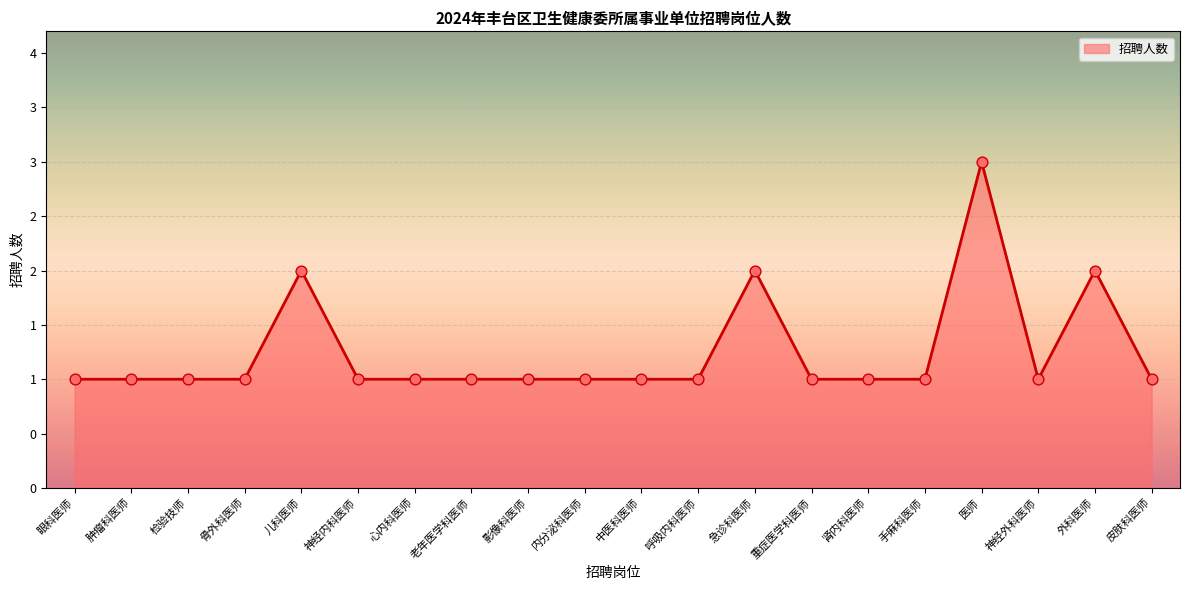

Approximately how many times larger is the value at 呼吸内科医师 compared to 医师?

0.3